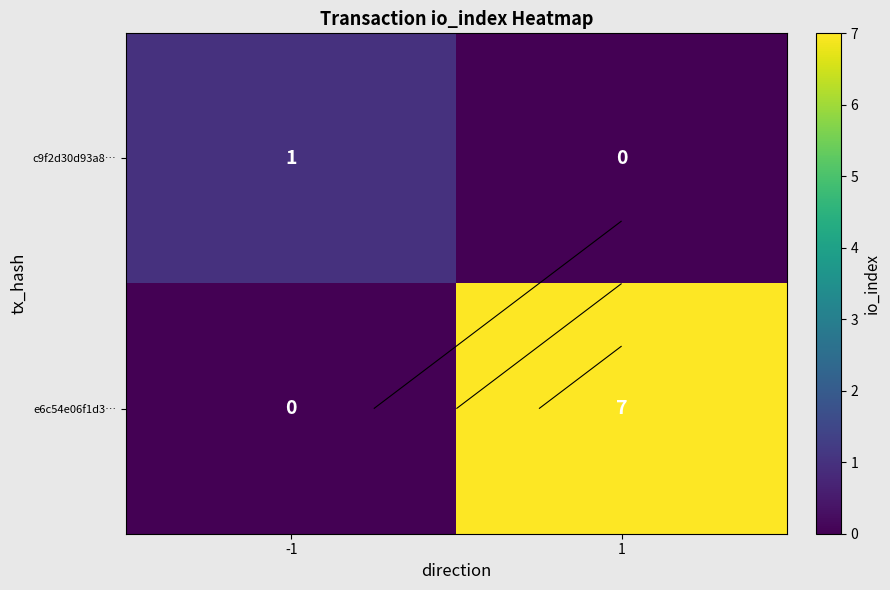

What is the total value across all series at 1?

7